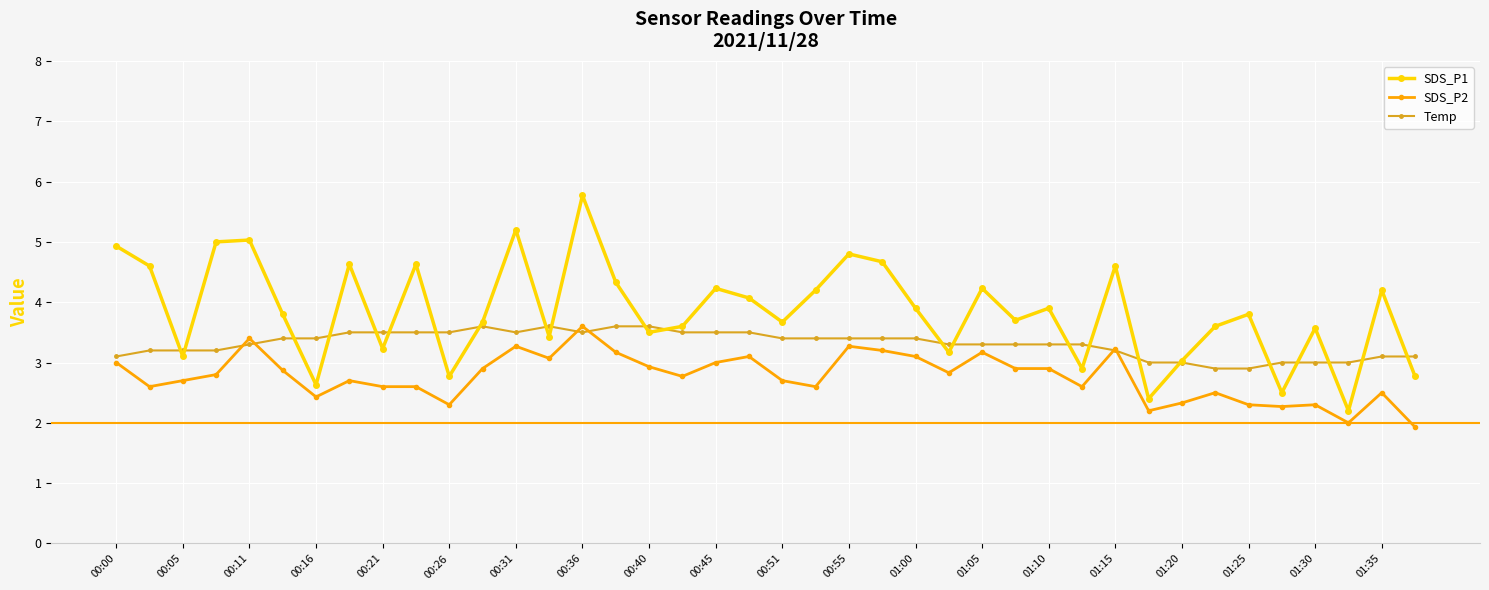

Which series has the largest range (max minus min)?

SDS_P1